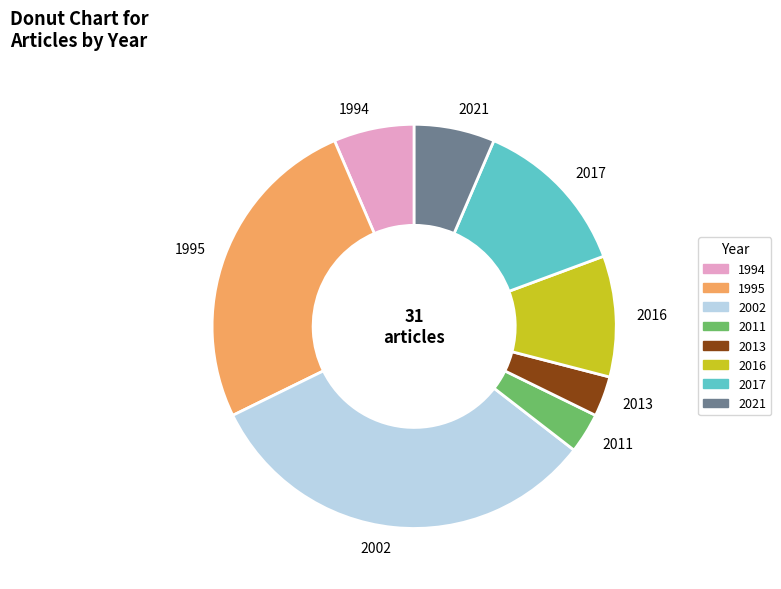

True or false: 2011 accounts for 3% of the total.

True